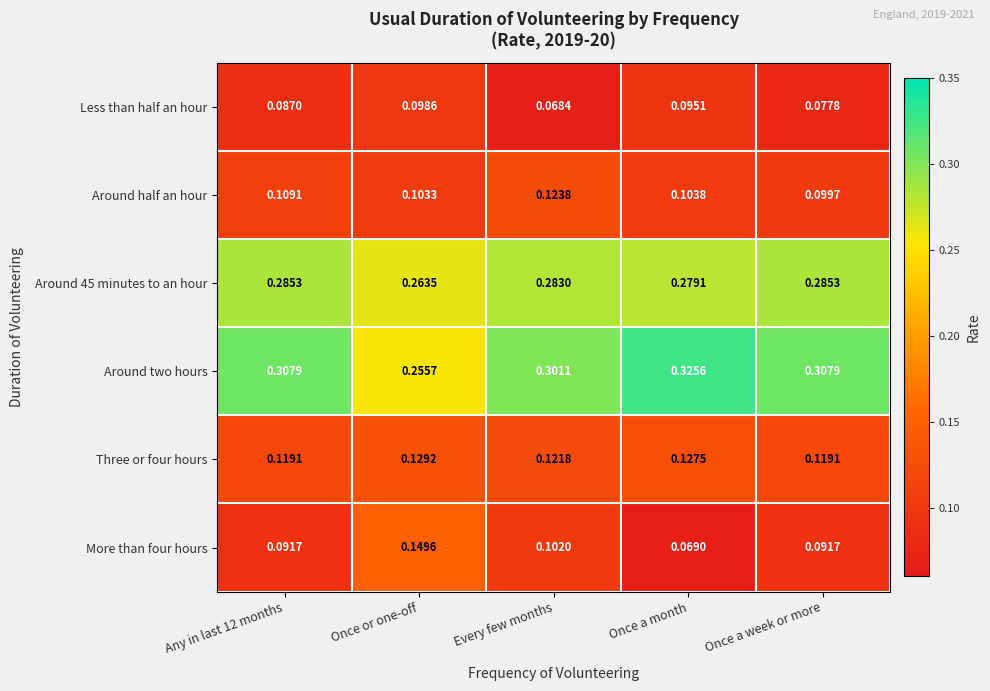

At which label is Around 45 minutes to an hour closest to 0?

Once or one-off